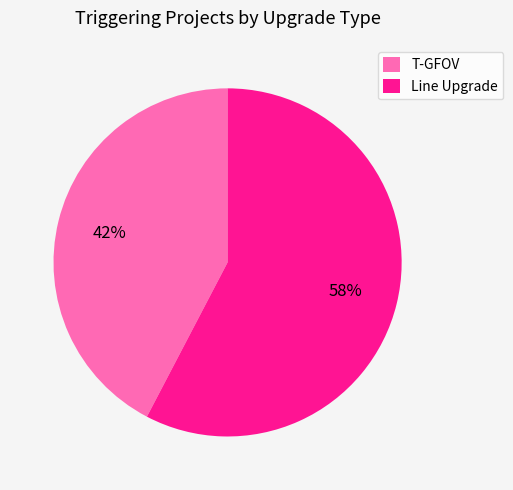

Does Line Upgrade represent more than half of the total?

Yes